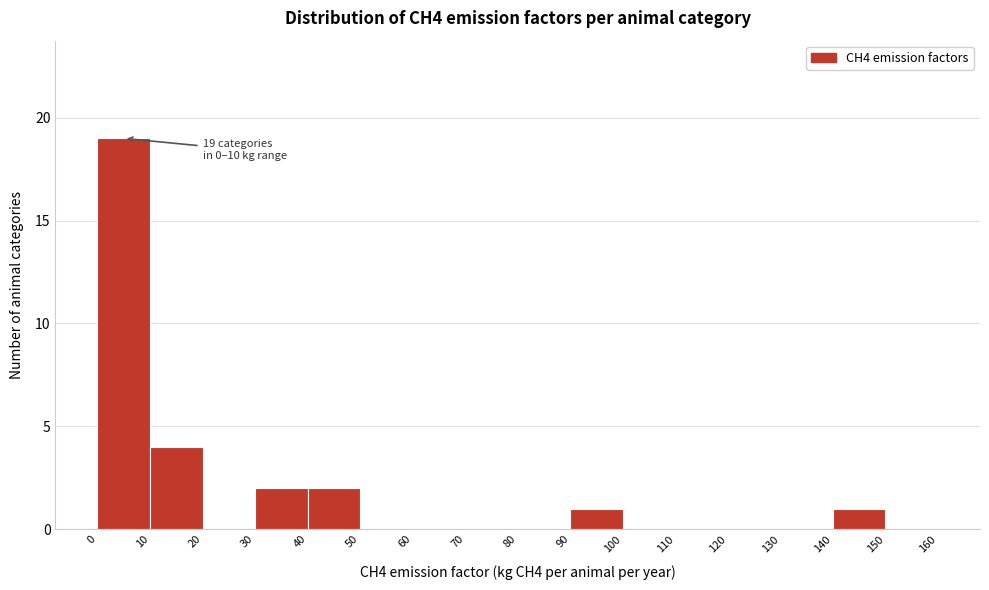

Over which range of the x-axis is the bar tallest?

0 to 10